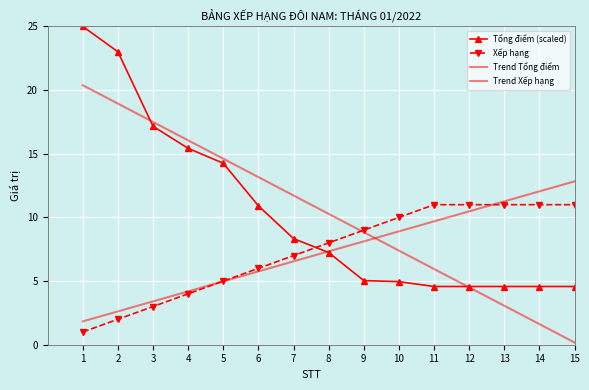

After their last crossing, which series has the higher values: Xếp hạng or Tổng điểm (scaled)?

Xếp hạng